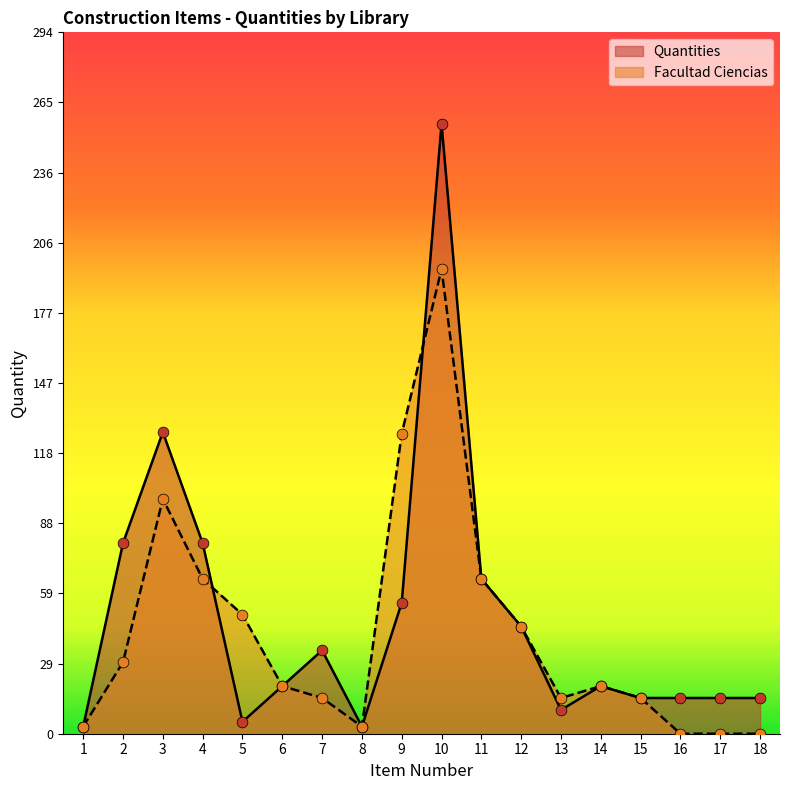

Which series has the widest spread of Y values?

Quantities